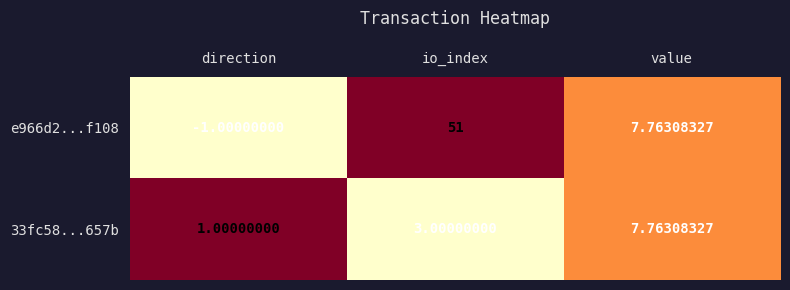

Rank the categories by 33fc58...657b value from lowest to highest.

direction, io_index, value